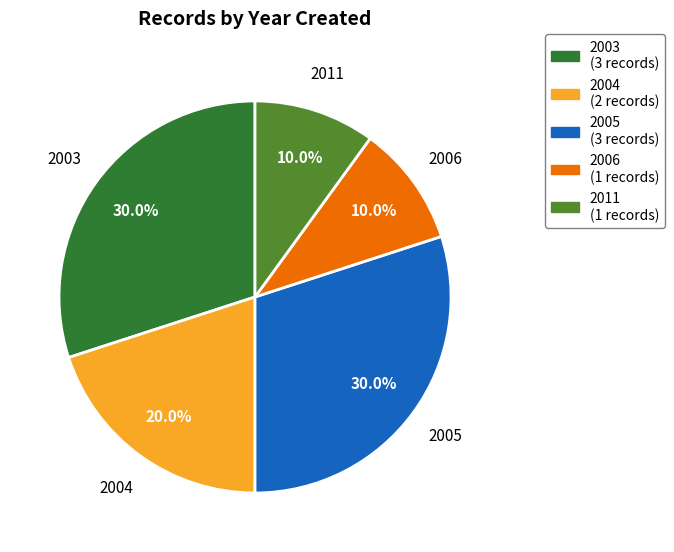

Does any single category account for the majority?

No